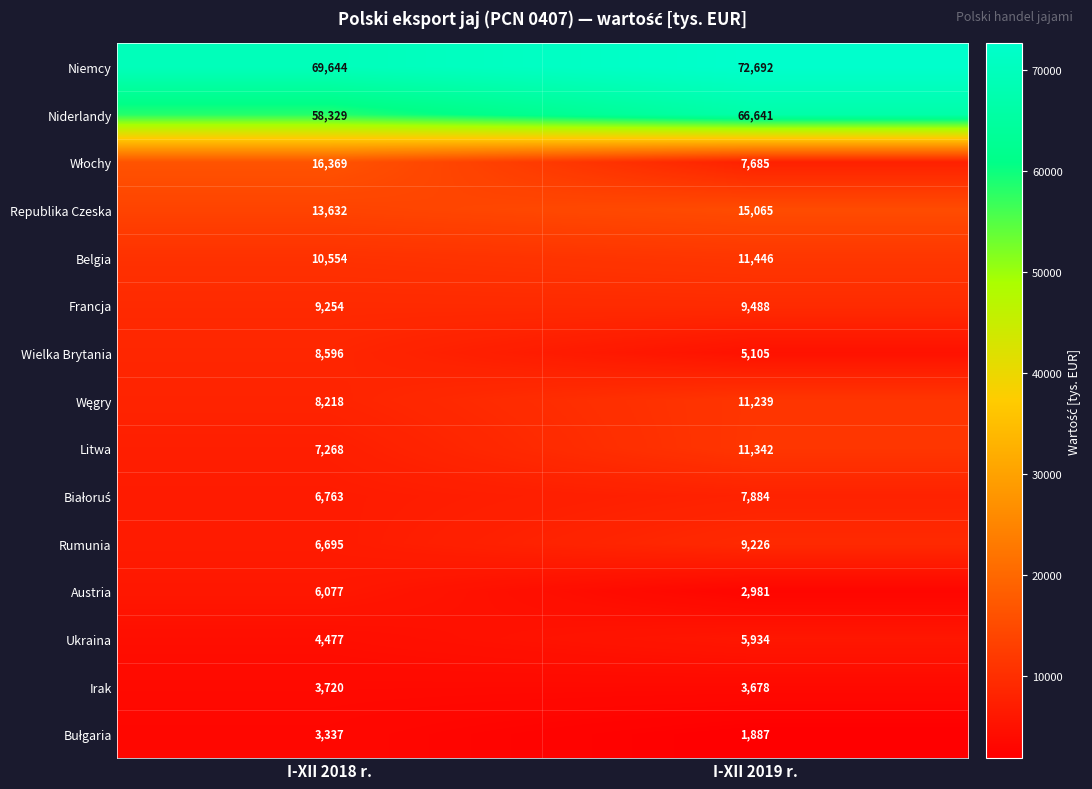

What is the difference between the highest and lowest values at I-XII 2019 r.?

70805